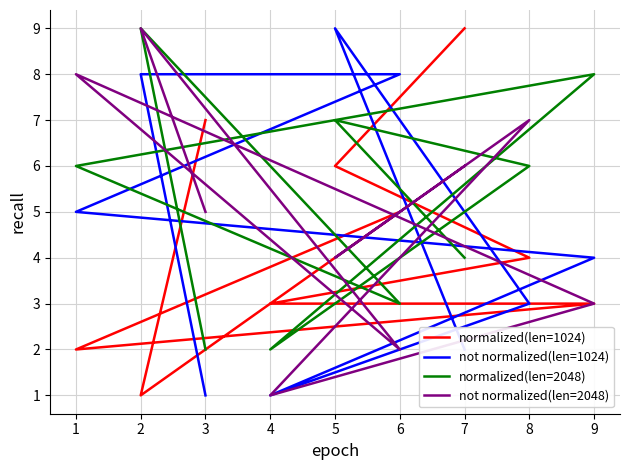

Rank the categories by normalized(len=1024) value from highest to lowest.

7, 3, 5, 6, 8, 9, 4, 1, 2